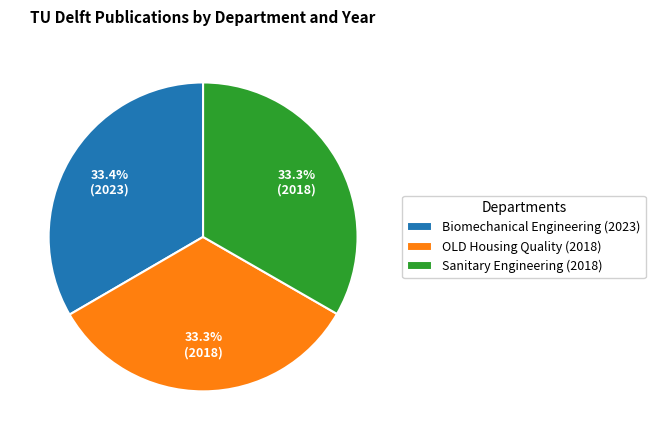

How many segments does this pie chart have?

3